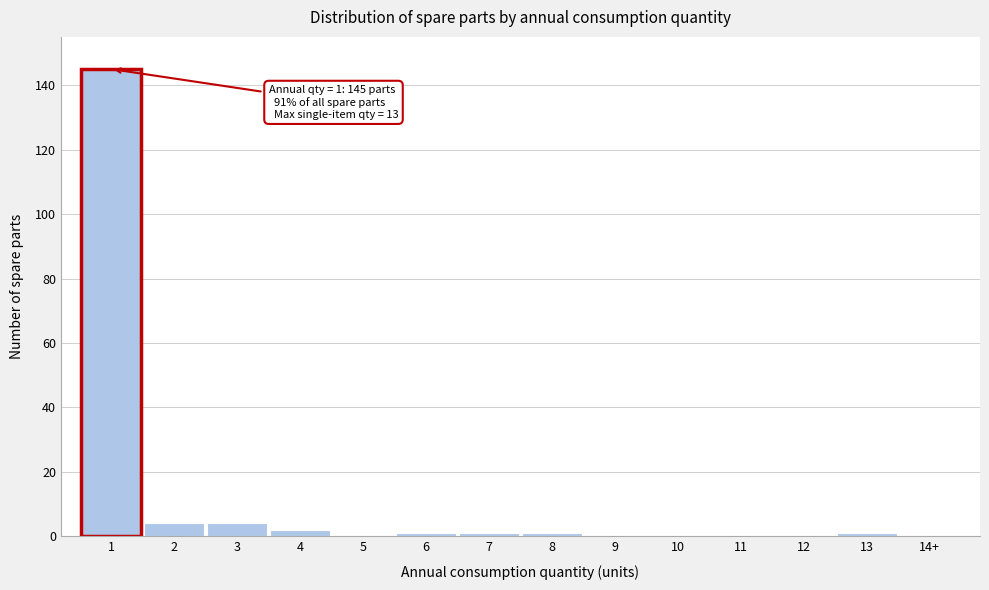

Reading left to right, list all the values displayed in this chart.

1=145	2=4	3=4	4=2	5=0	6=1	7=1	8=1	9=0	10=0	11=0	12=0	13=1	14+=0